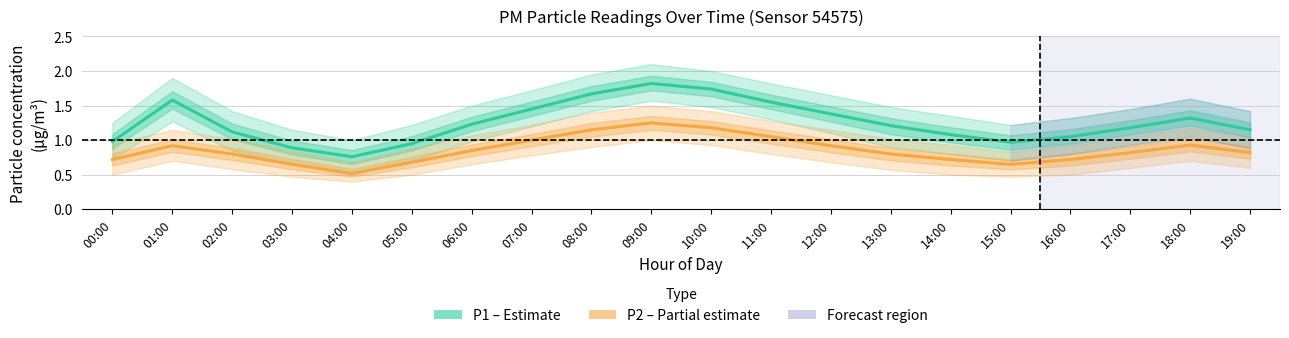

Is it true that P2 (PM2.5) equals 0.7 at 05:00?

True